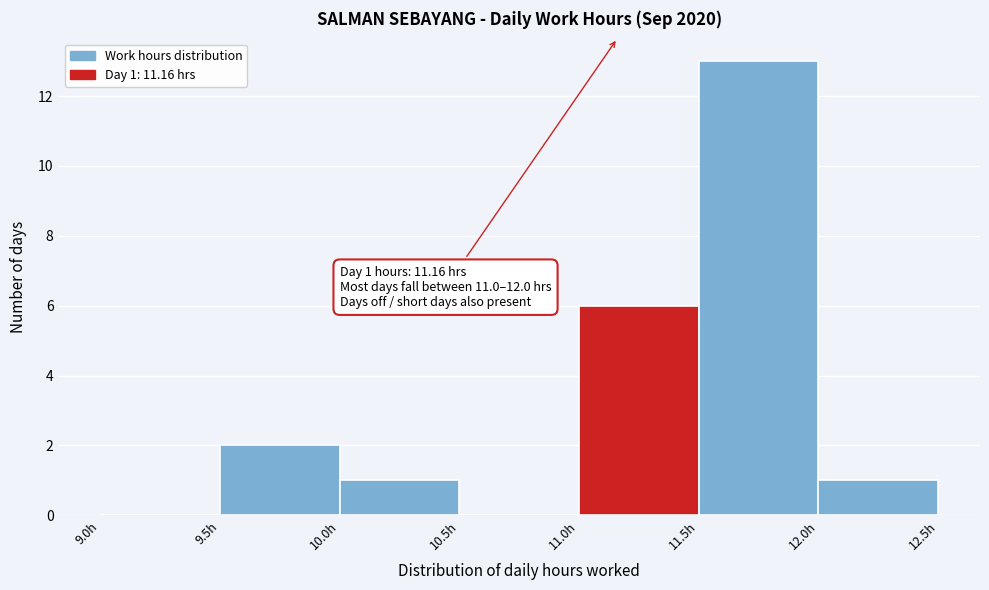

Over which range of the x-axis is the bar tallest?

11.5 to 12.0